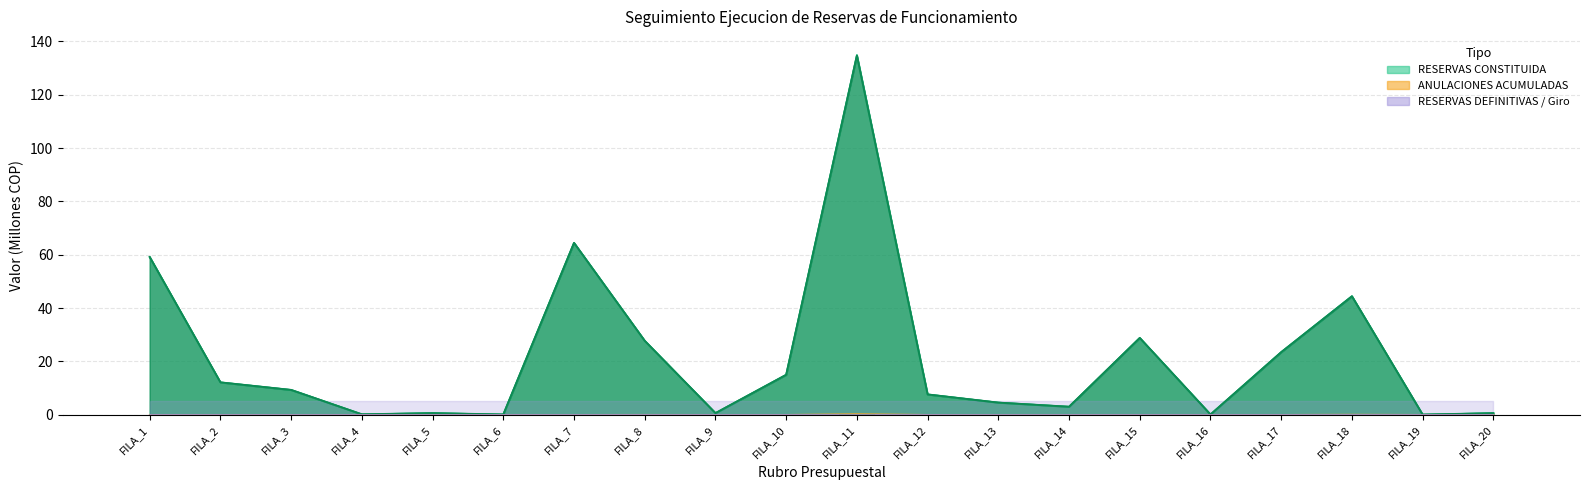

How many values in the RESERVAS CONSTITUIDA series exceed 9?

10